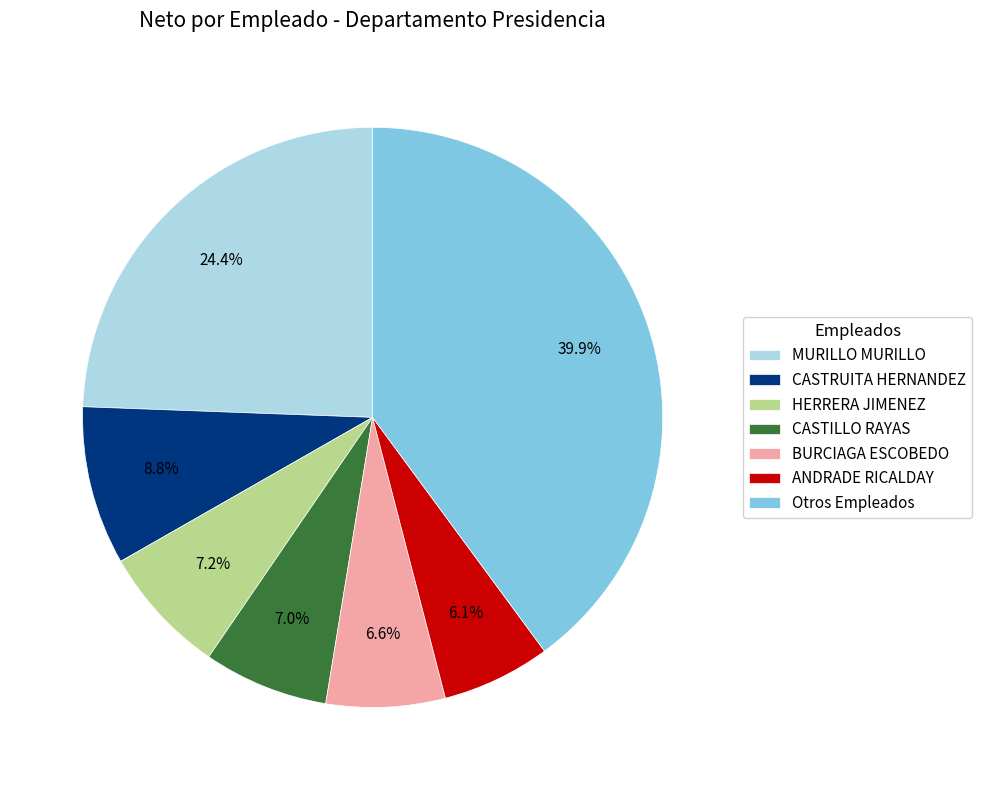

What is the smallest slice in the pie chart?

ANDRADE RICALDAY